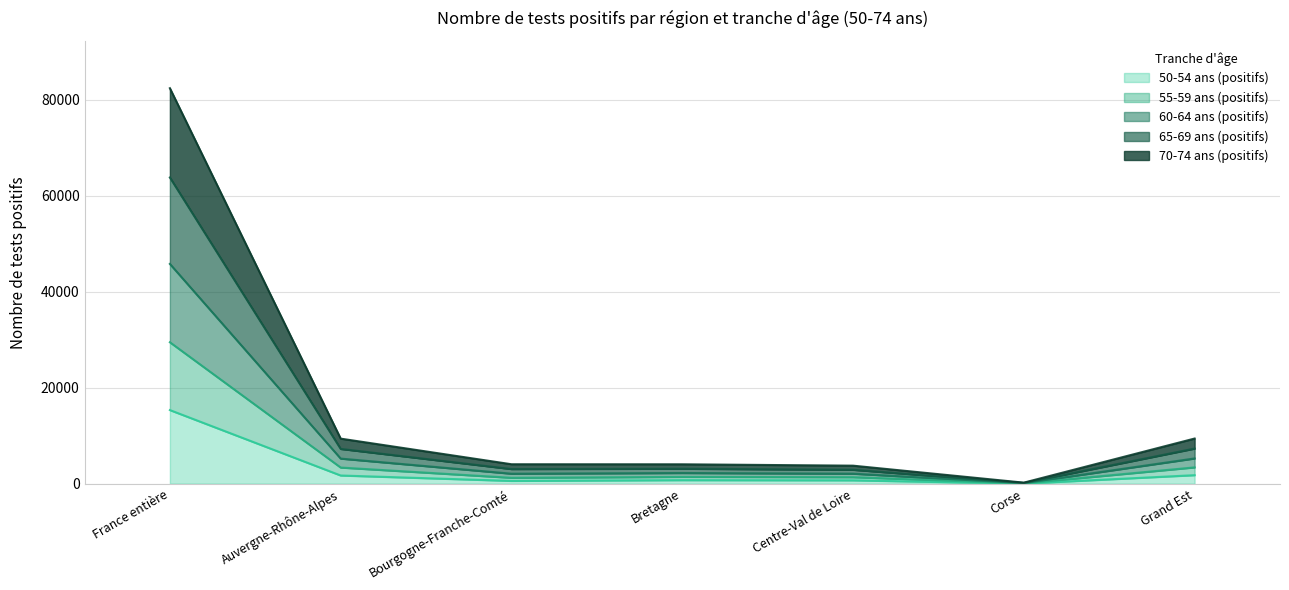

Does the chart have visible grid lines?

Yes